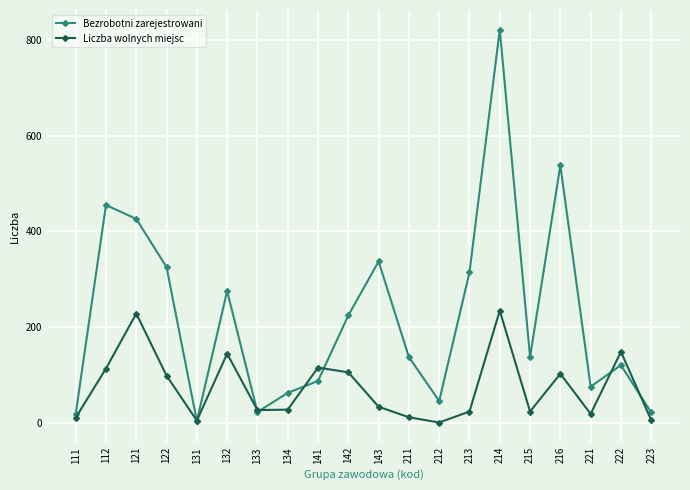

How many values in Liczba wolnych miejsc are above zero?

19